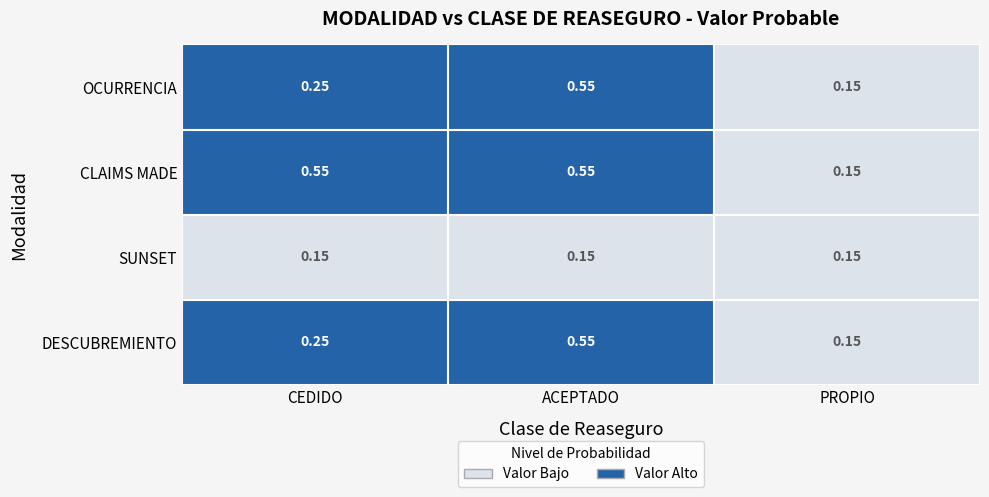

Which series changed the most between CEDIDO and PROPIO?

CLAIMS MADE